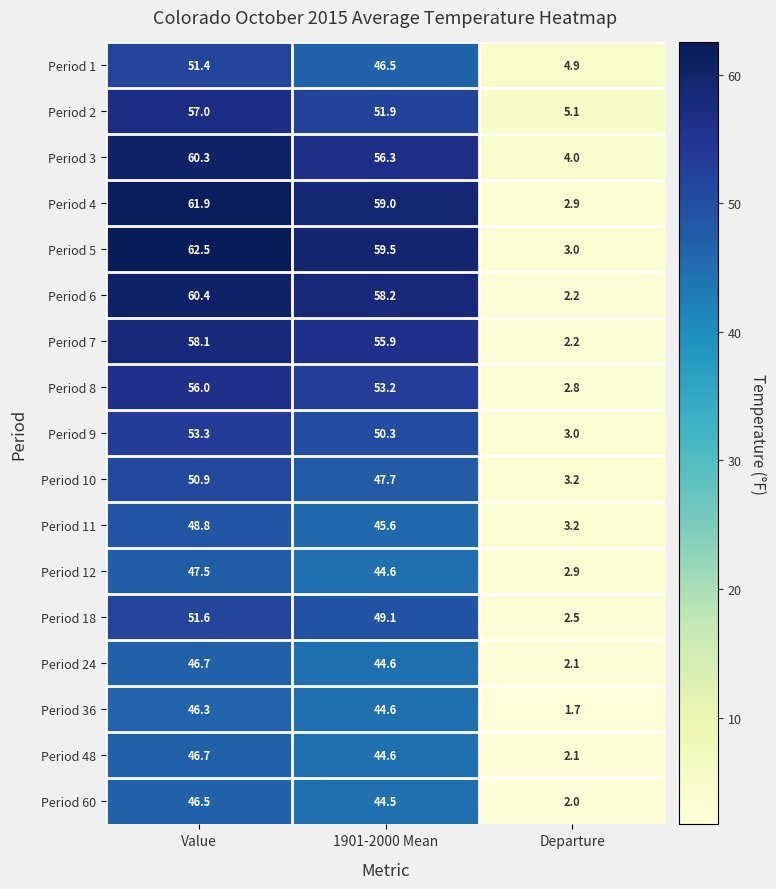

At how many categories does at least one series exceed 54?

2